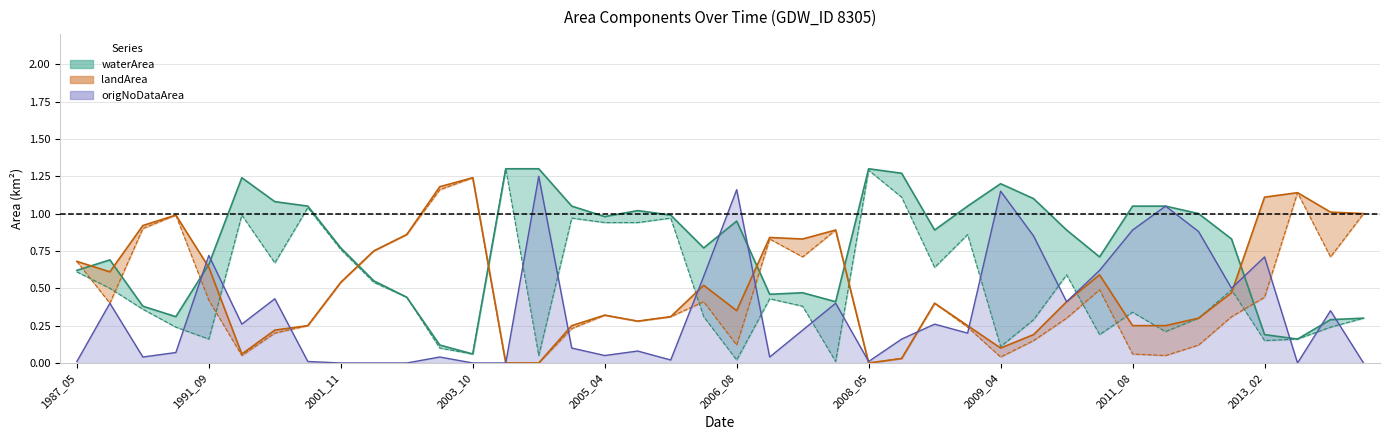

What is the difference between the maximum and minimum values in the waterArea series?

1.2